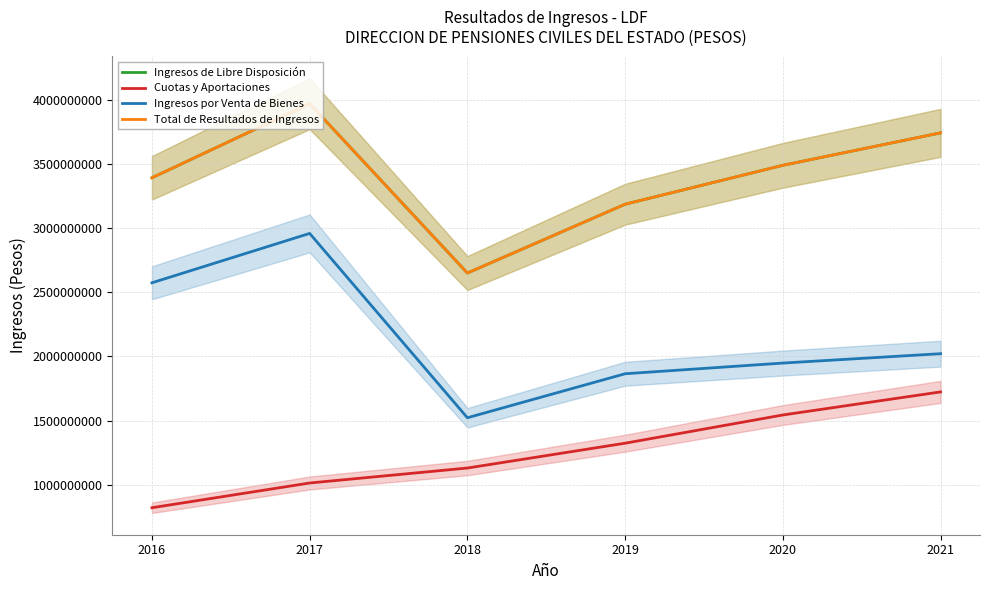

What are all the series names shown in the legend?

Ingresos de Libre Disposición, Cuotas y Aportaciones, Ingresos por Venta de Bienes, Total de Resultados de Ingresos